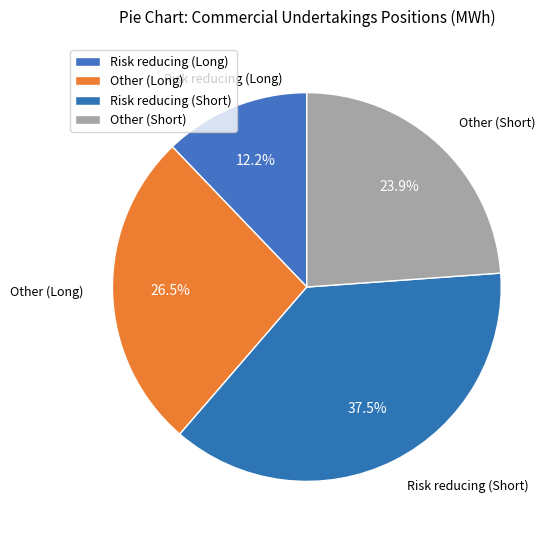

Count the number of slices in the pie.

4